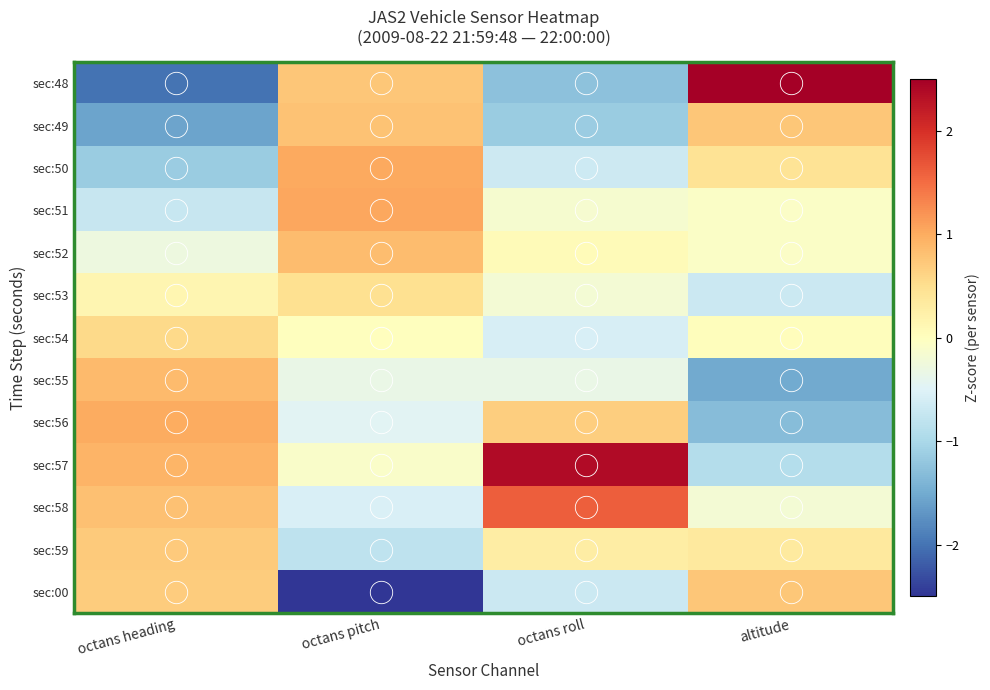

Reading left to right, what are all the values shown in this chart?

sec:48: octans heading=-2.0	octans pitch=0.8	octans roll=-1.3	altitude=2.5
sec:49: octans heading=-1.6	octans pitch=0.8	octans roll=-1.1	altitude=0.7
sec:50: octans heading=-1.1	octans pitch=1.0	octans roll=-0.7	altitude=0.4
sec:51: octans heading=-0.7	octans pitch=1.1	octans roll=-0.1	altitude=-0.1
sec:52: octans heading=-0.3	octans pitch=0.9	octans roll=0.1	altitude=-0.1
sec:53: octans heading=0.1	octans pitch=0.5	octans roll=-0.2	altitude=-0.7
sec:54: octans heading=0.6	octans pitch=0.0	octans roll=-0.6	altitude=0.0
sec:55: octans heading=0.9	octans pitch=-0.3	octans roll=-0.3	altitude=-1.5
sec:56: octans heading=1.0	octans pitch=-0.4	octans roll=0.7	altitude=-1.3
sec:57: octans heading=0.9	octans pitch=-0.1	octans roll=2.4	altitude=-0.9
sec:58: octans heading=0.8	octans pitch=-0.5	octans roll=1.6	altitude=-0.2
sec:59: octans heading=0.7	octans pitch=-0.8	octans roll=0.3	altitude=0.3
sec:00: octans heading=0.7	octans pitch=-2.7	octans roll=-0.7	altitude=0.7